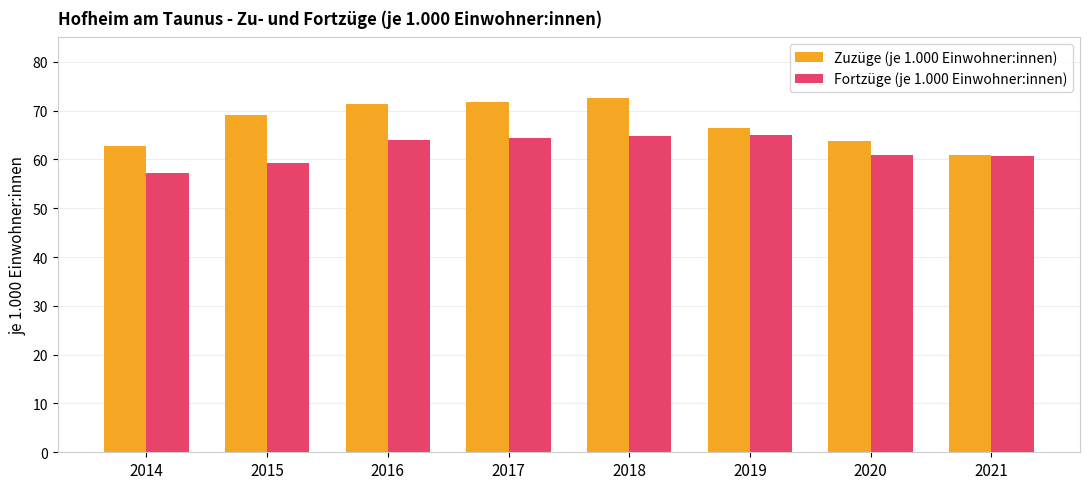

How many data points in Fortzüge (je 1.000 Einwohner:innen) are less than 63?

4